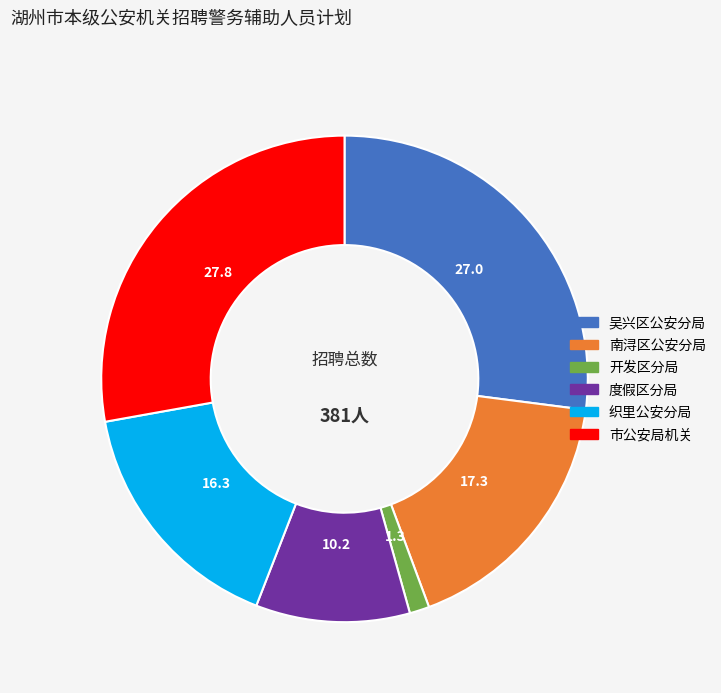

The 开发区分局 slice represents 1% of the pie. True or false?

True